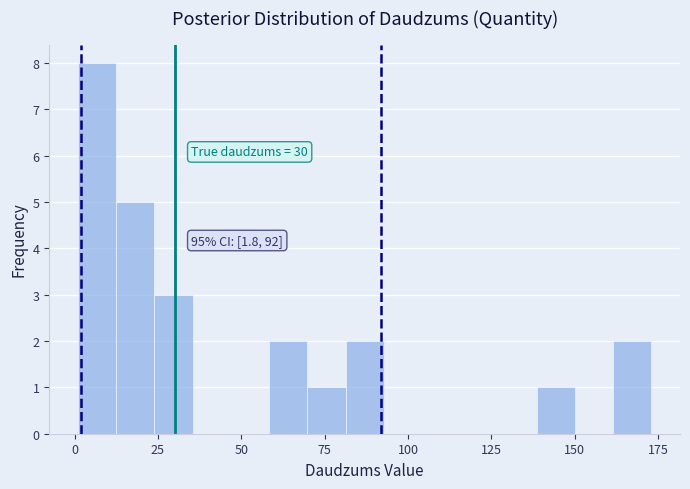

Read against the x-axis, roughly where is the centre of the tallest bar?

5